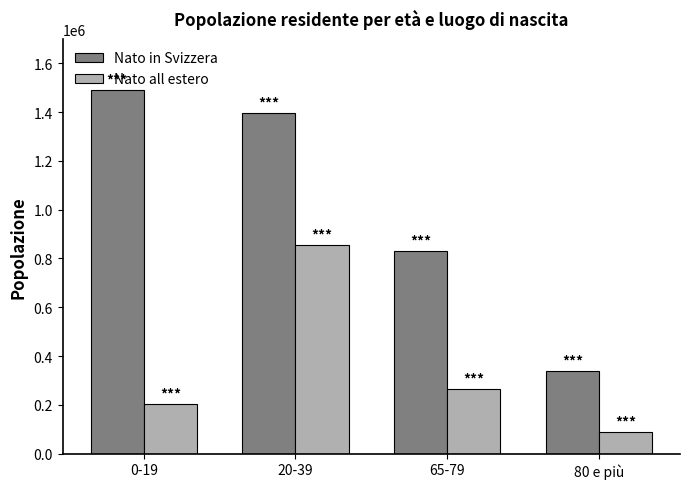

The Nato all estero series shows 332421 at 0-19. True or false?

False